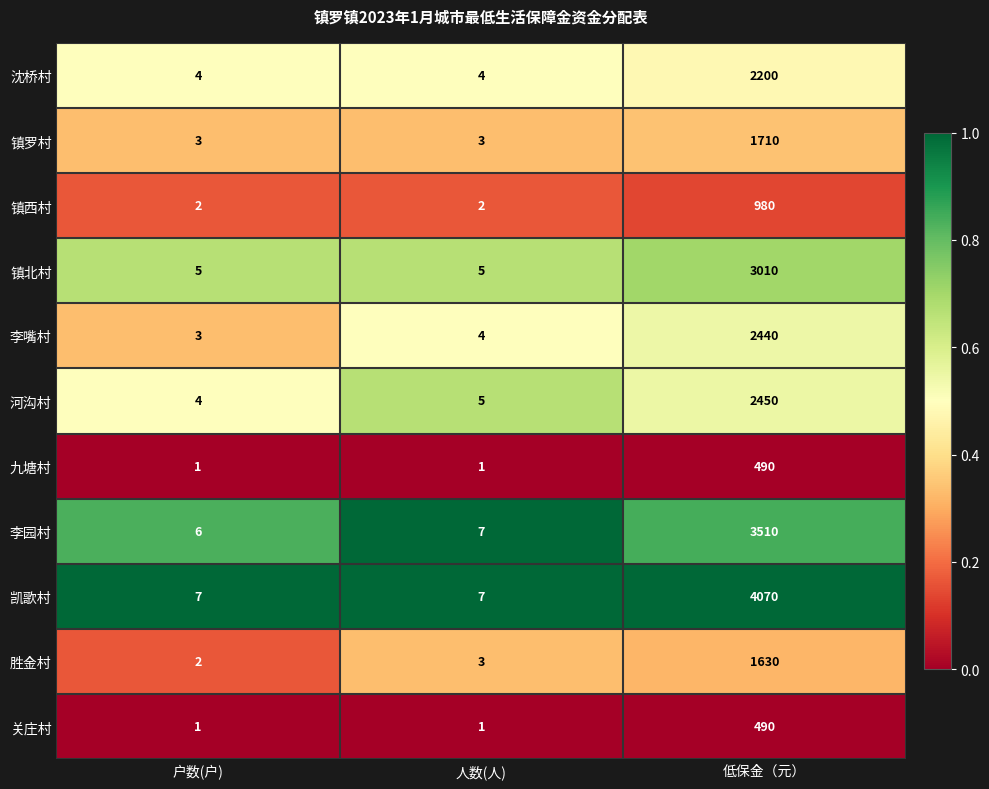

The 沈桥村 series shows 4 at 户数(户). True or false?

True